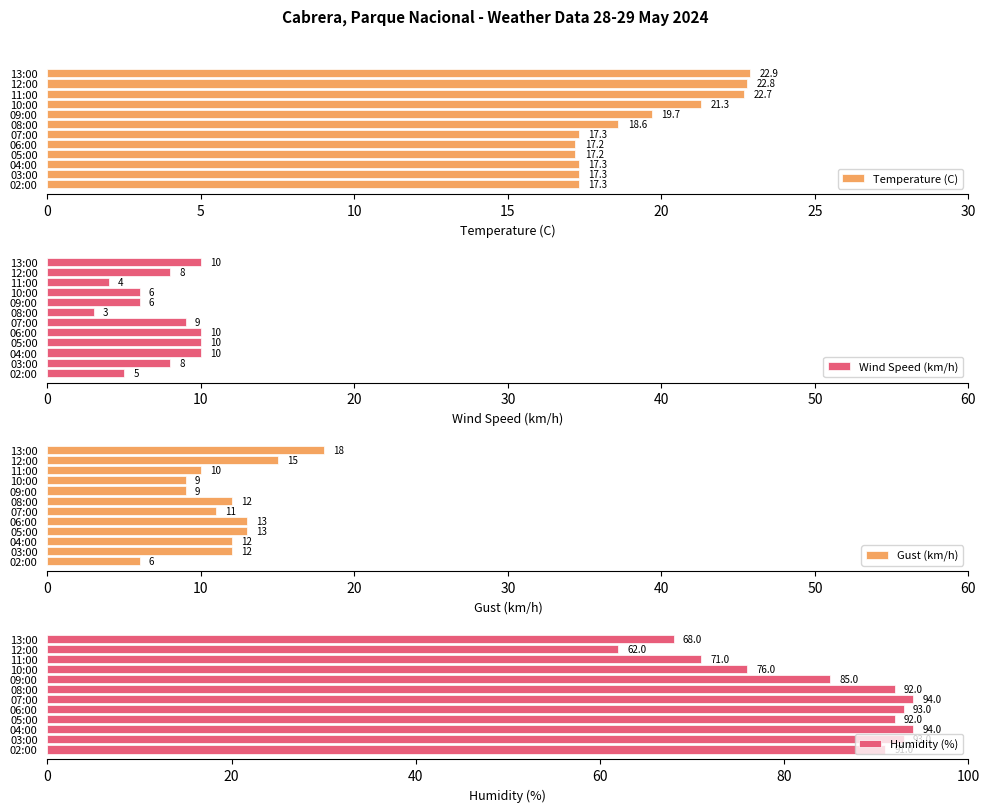

Count the number of data series in this chart.

4